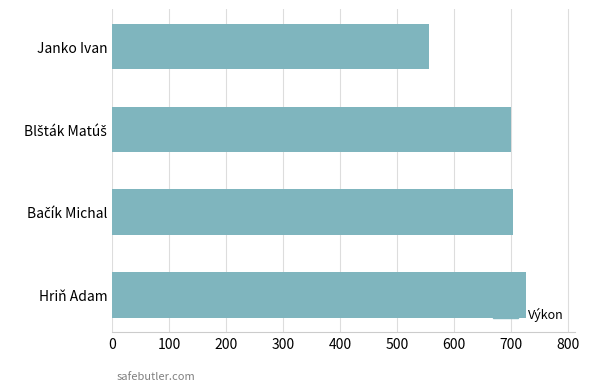

What is the change in value from Hriň Adam to Janko Ivan?

-170